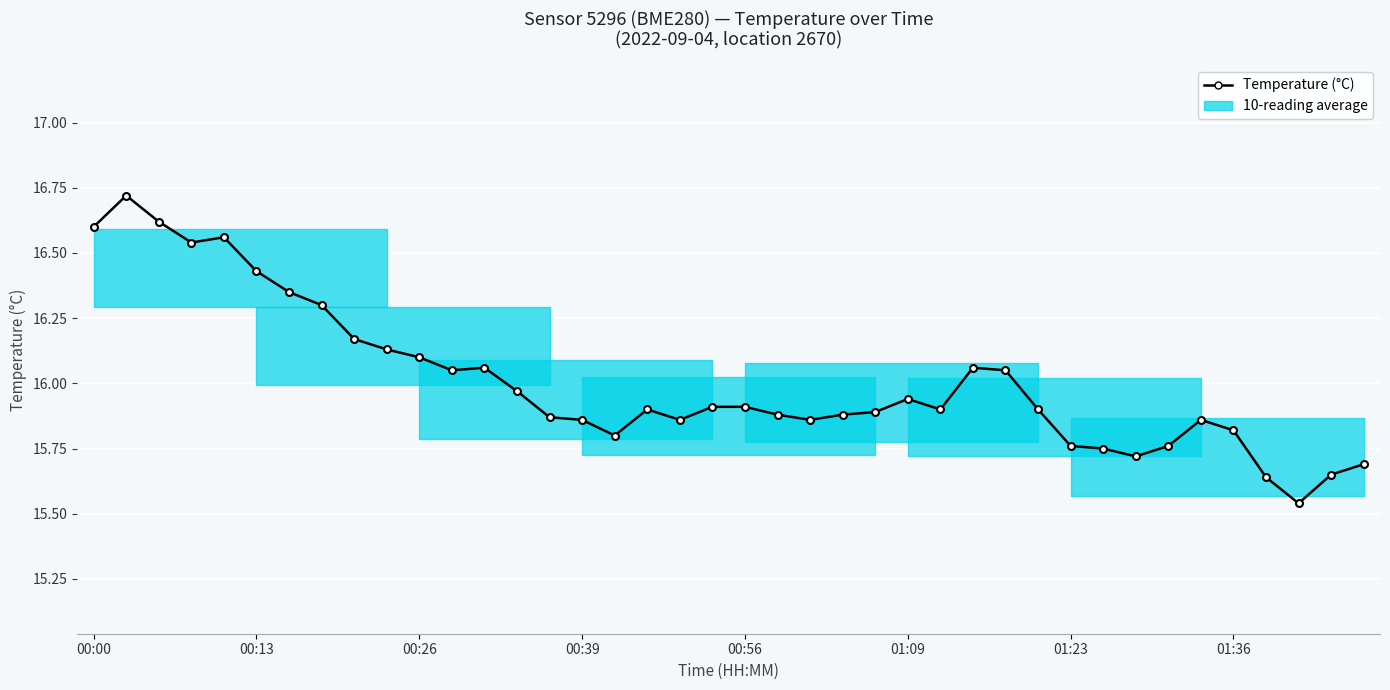

What is the maximum value shown in the chart?

16.7